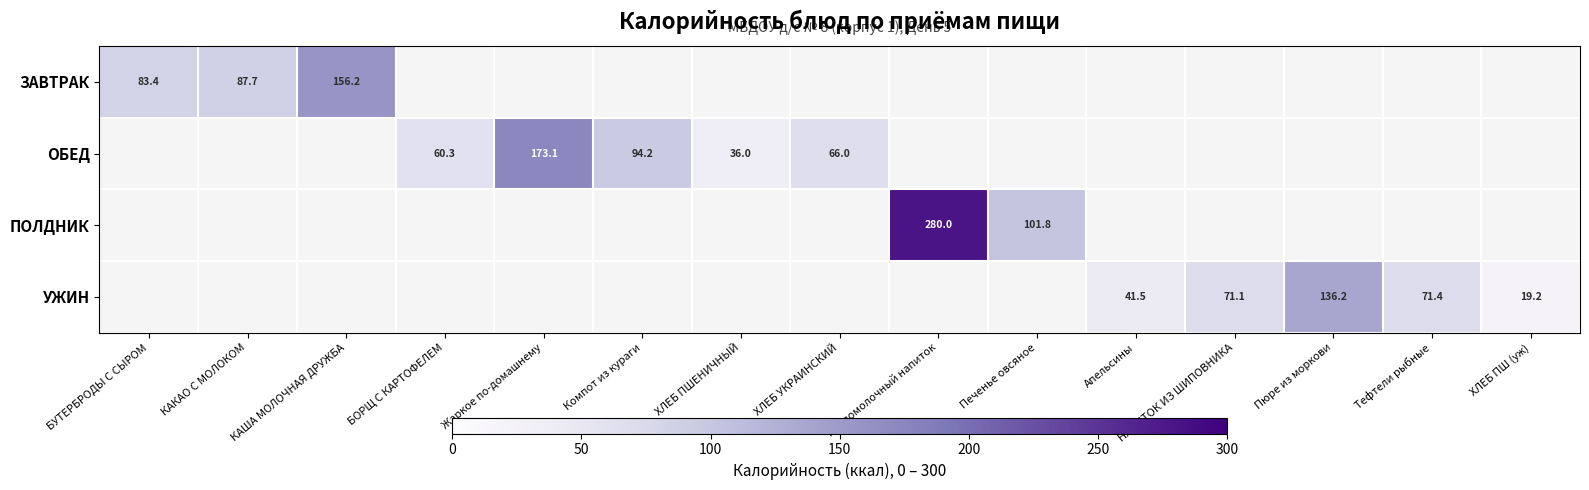

The value of ОБЕД at ХЛЕБ УКРАИНСКИЙ is 89.6. True or false?

False